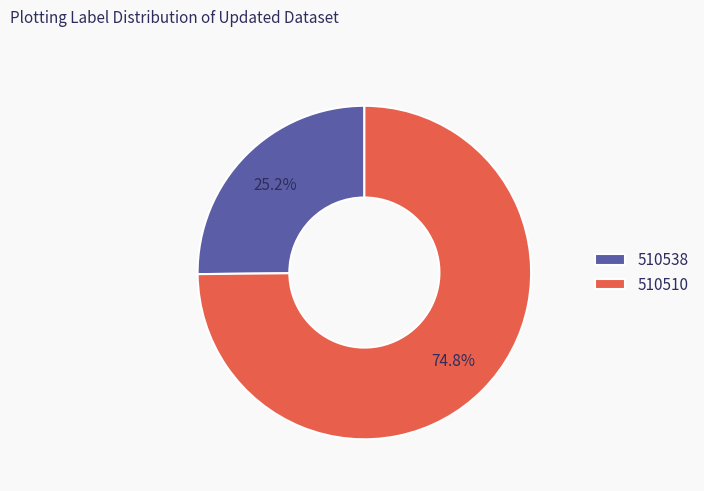

Approximately how many times larger is the value at 510510 compared to 510538?

3.0